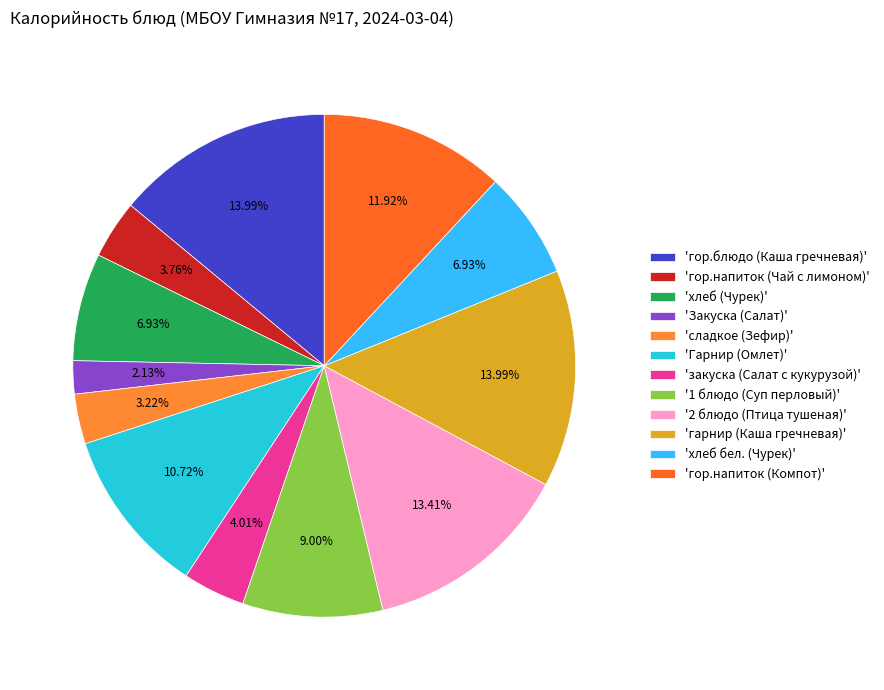

Which category has the biggest portion of the pie?

гор.блюдо (Каша гречневая)